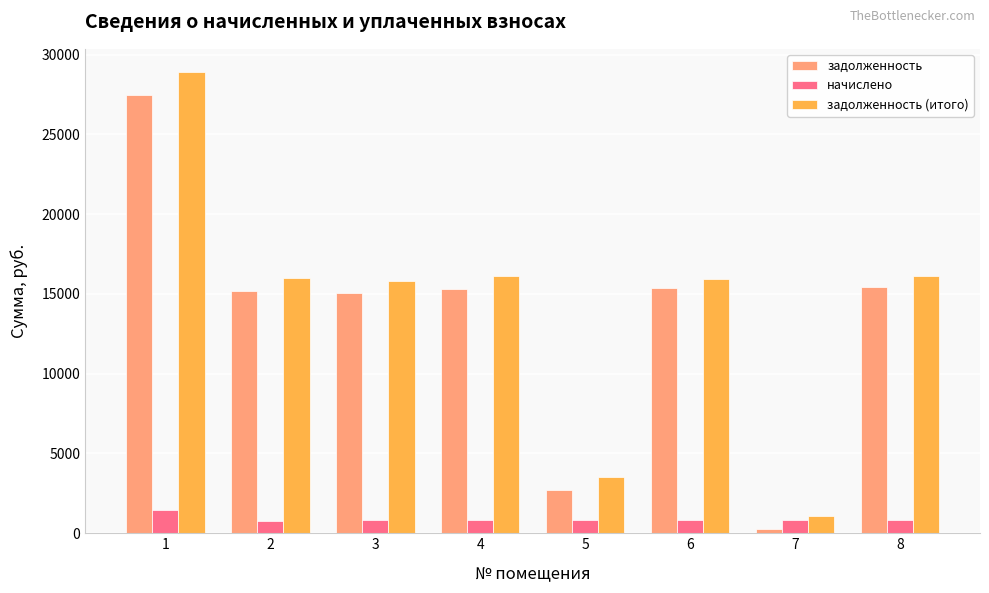

Is the value of задолженность at 3 greater than the value of начислено at 1?

Yes